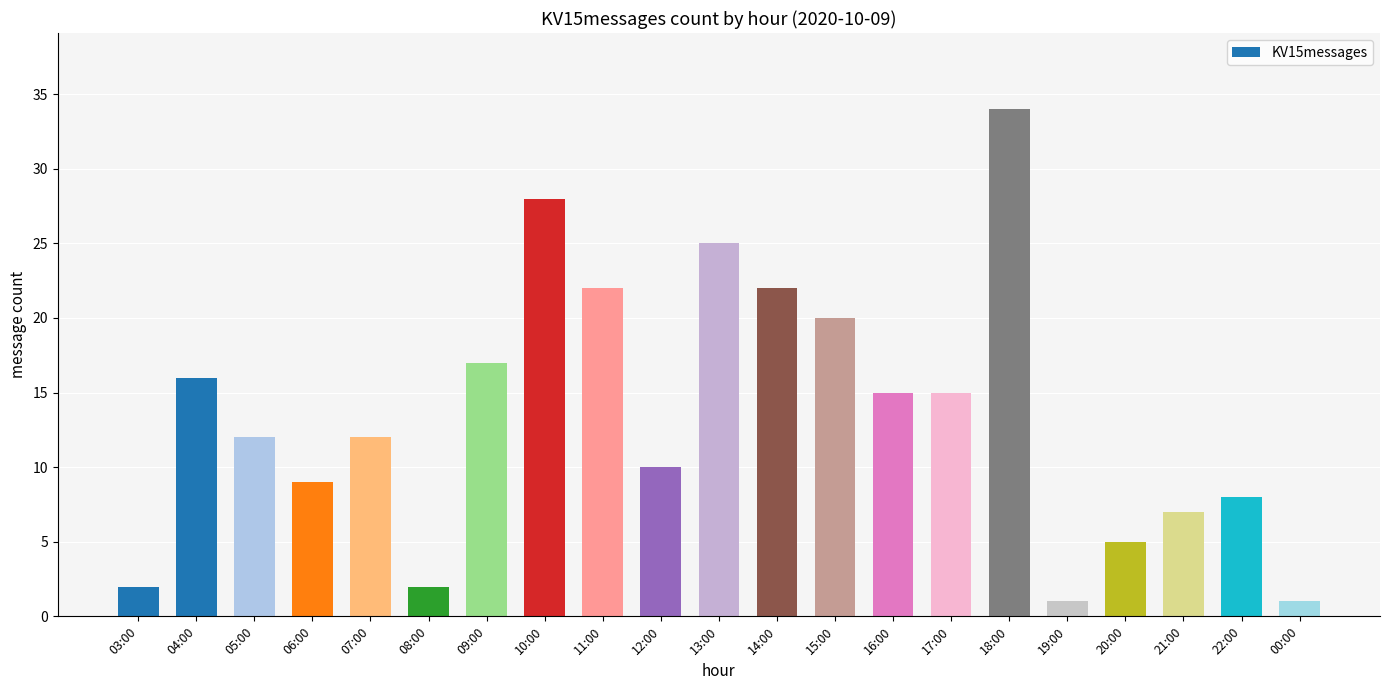

What is the sum of all values?

283